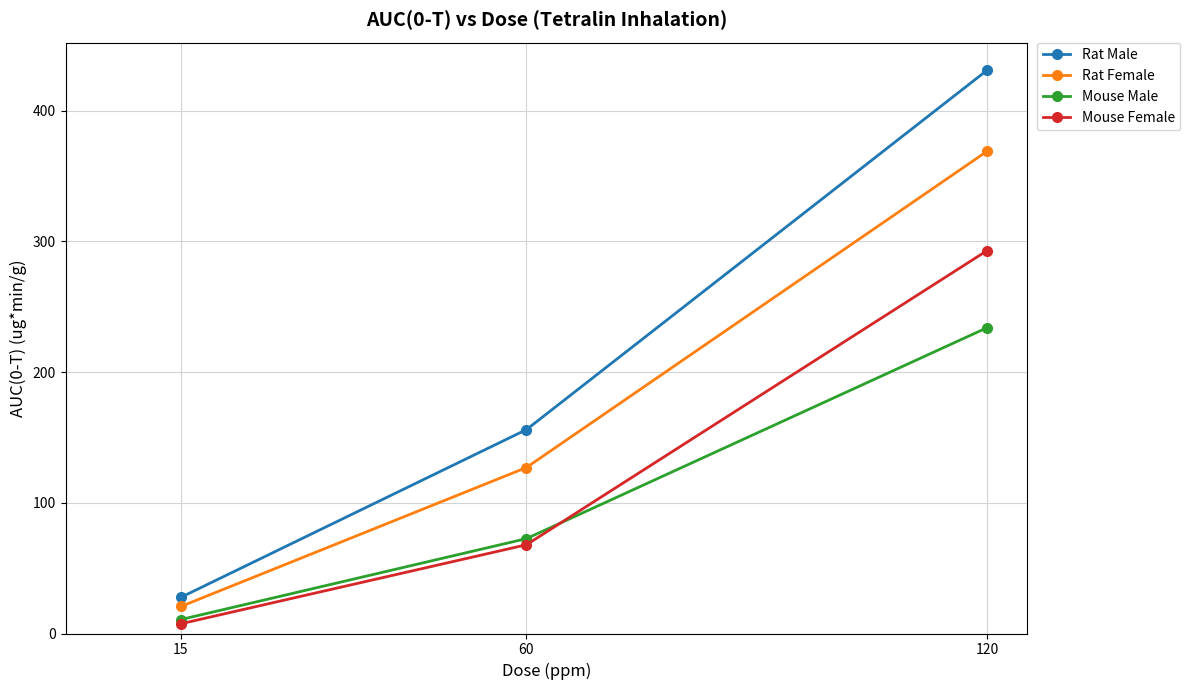

At which label is Rat Male closest to 229?

60